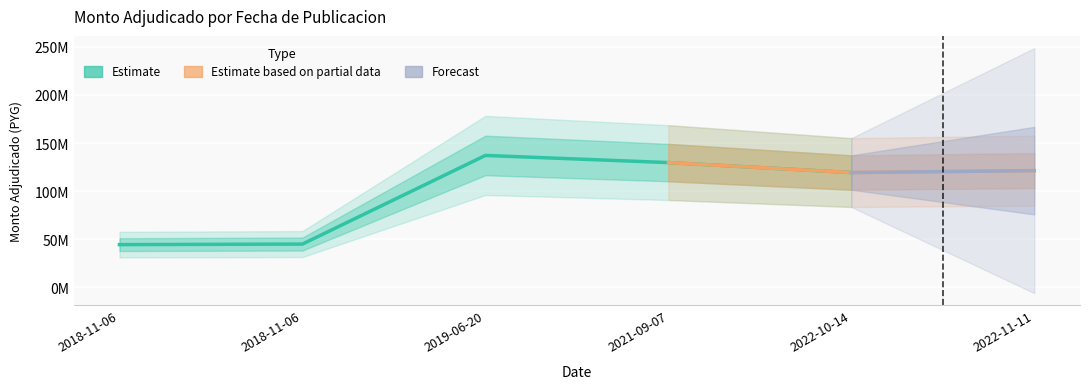

Reading left to right, list all the values displayed in this chart.

44379960	44953300	137090000	129660000	119301845	121281899